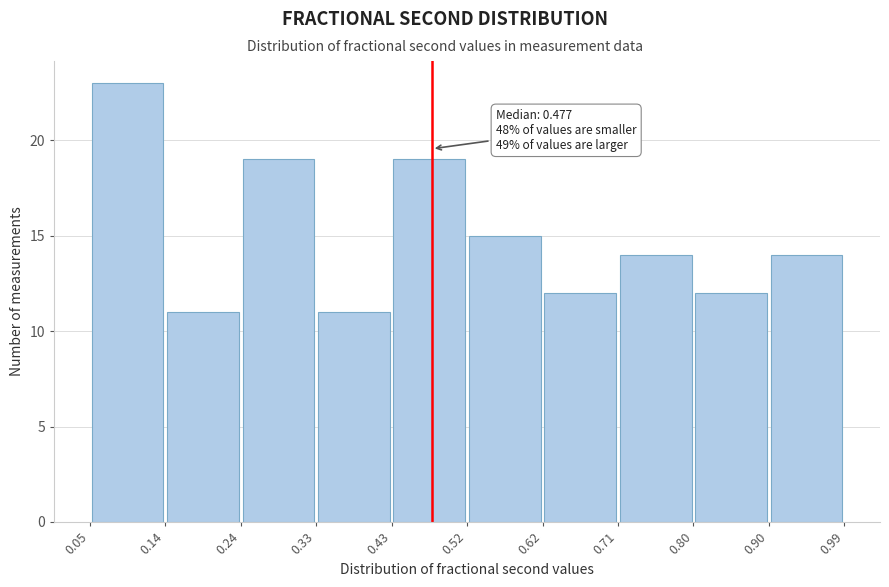

Over which range of the x-axis is the bar tallest?

0.05 to 0.14